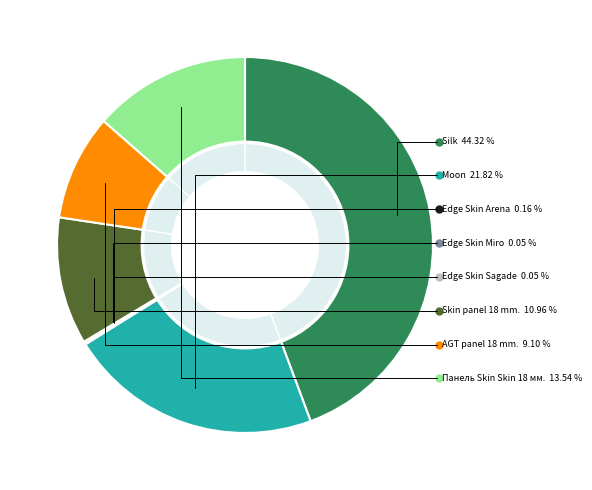

How many slices are in this pie chart?

8